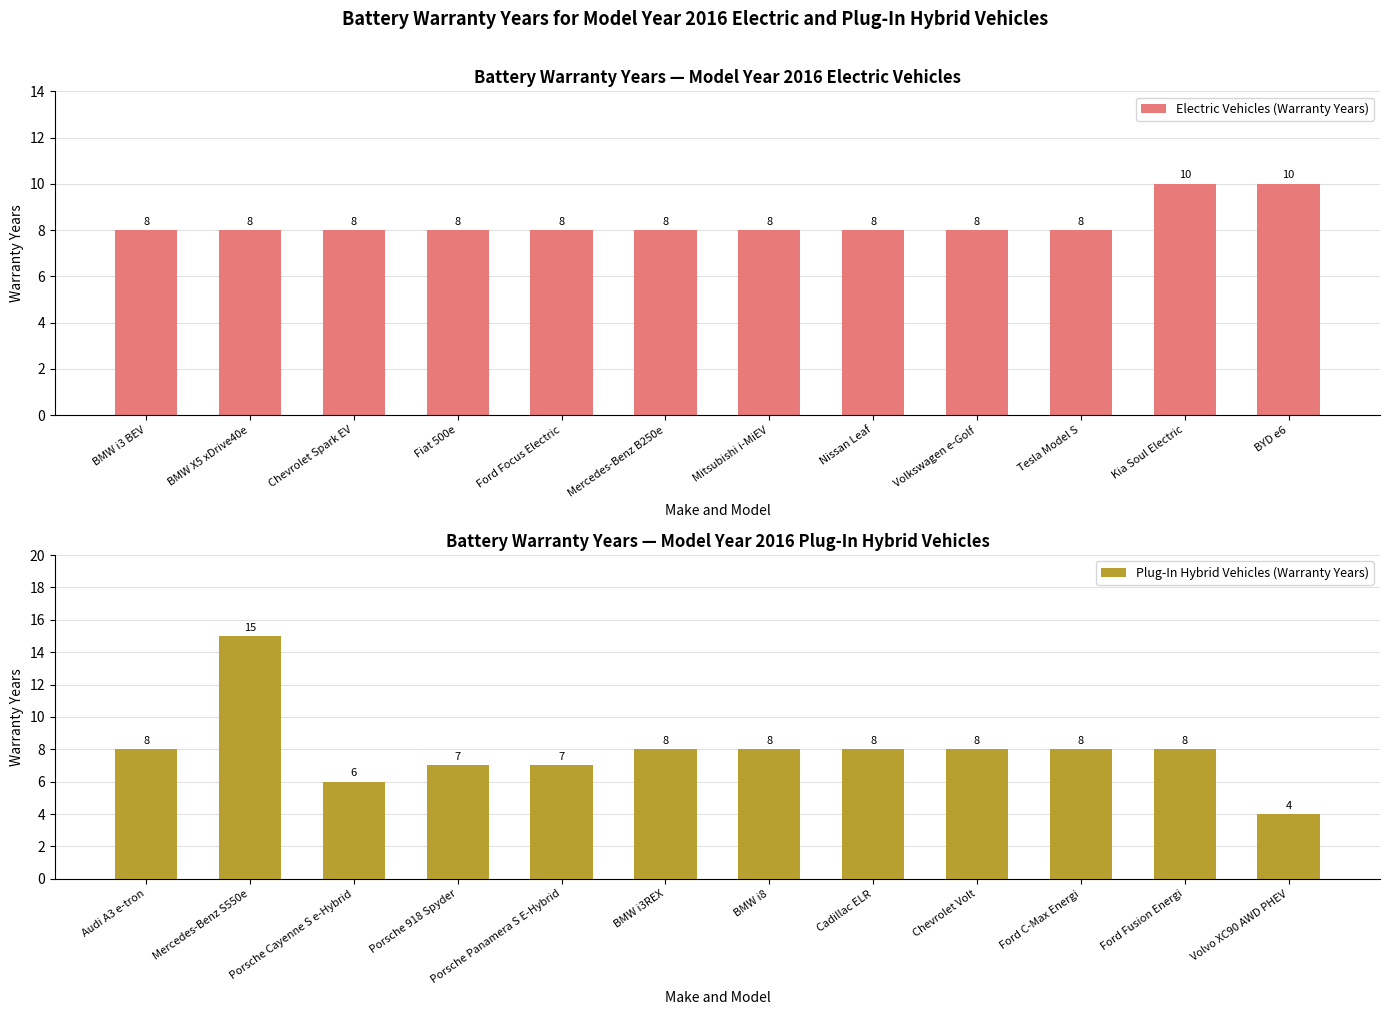

The value of Electric Vehicles (Warranty Years) at Chevrolet Spark EV is 8. True or false?

True